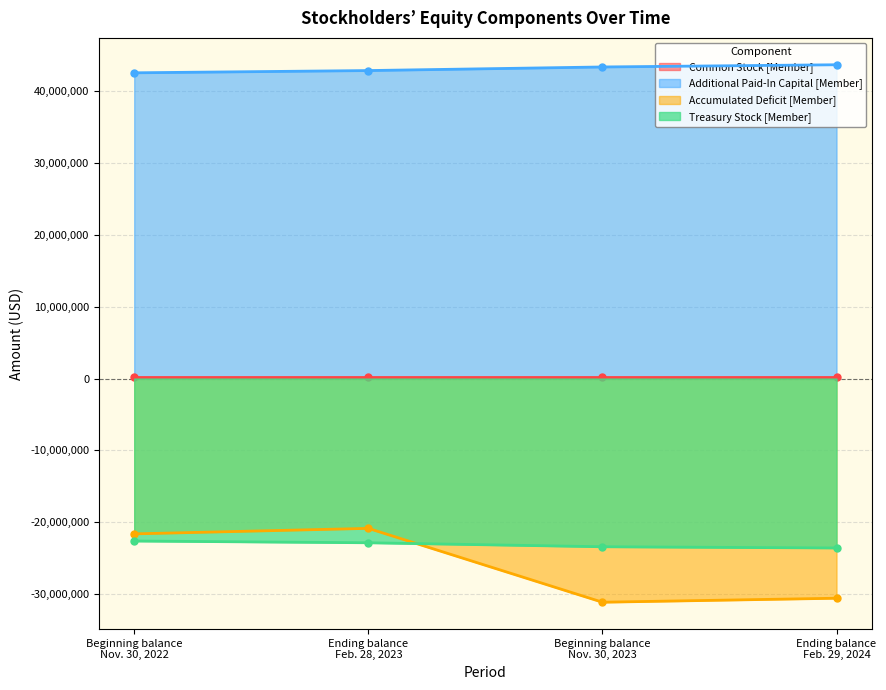

Reading right to left, what are all the values shown in this chart?

Common Stock [Member]: 148492	148492	148480	148480
Additional Paid-In Capital [Member]: 43718498	43411143	42910554	42597380
Accumulated Deficit [Member]: -30602941	-31159182	-20870701	-21637513
Treasury Stock [Member]: -23602061	-23431685	-22875850	-22632649